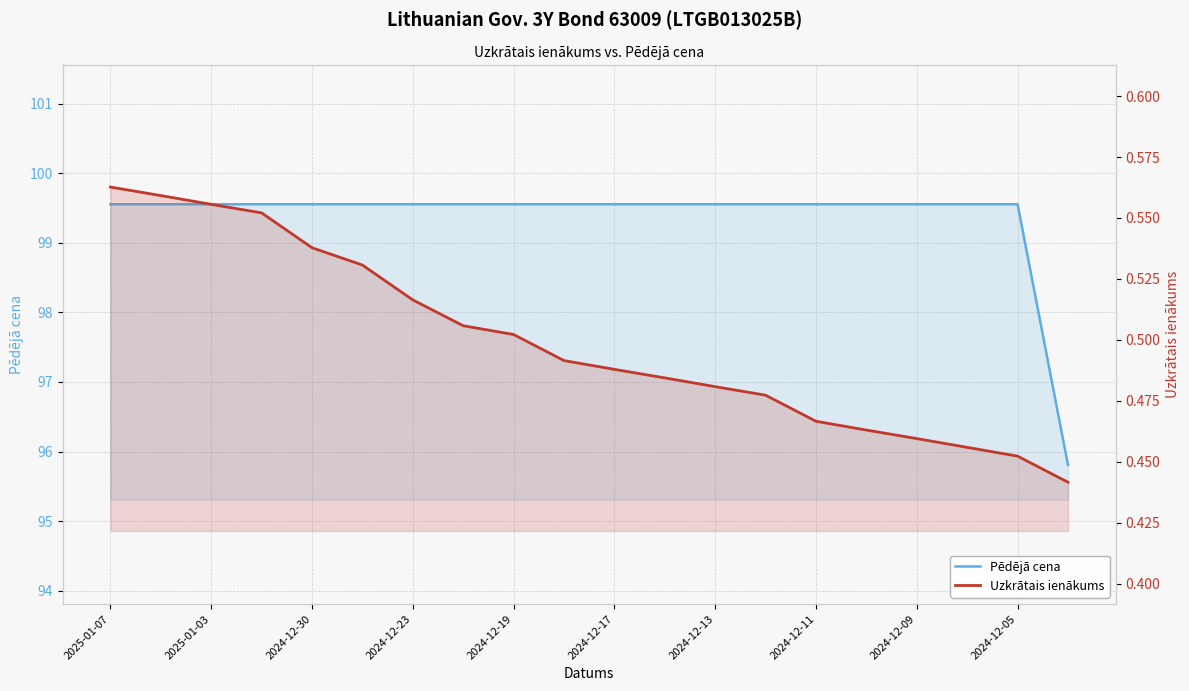

Is it true that Pēdējā cena equals 139.7 at 2024-12-05?

False